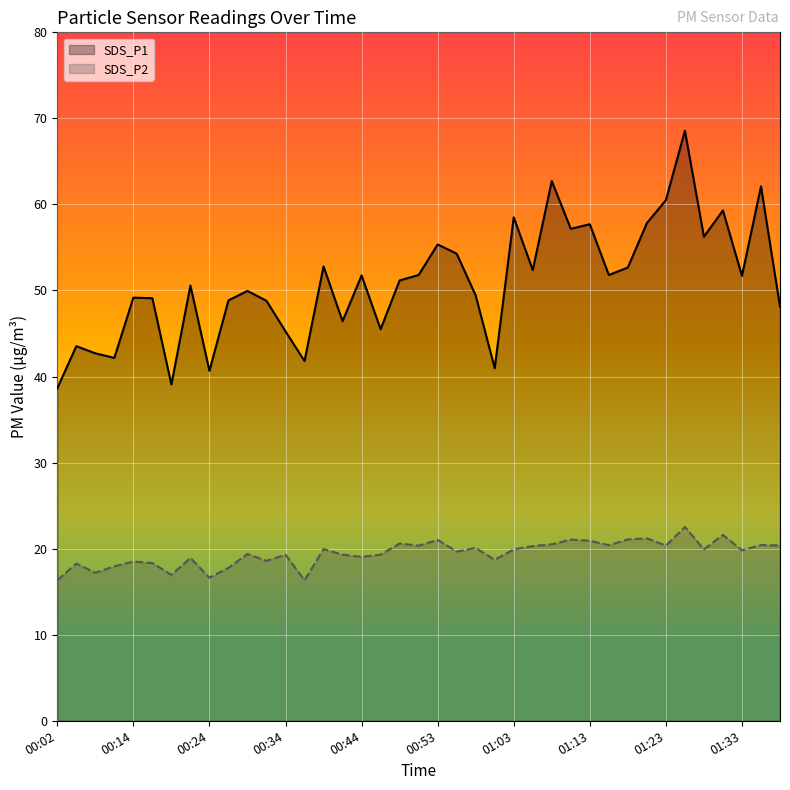

Which series has the widest spread of values?

SDS_P1